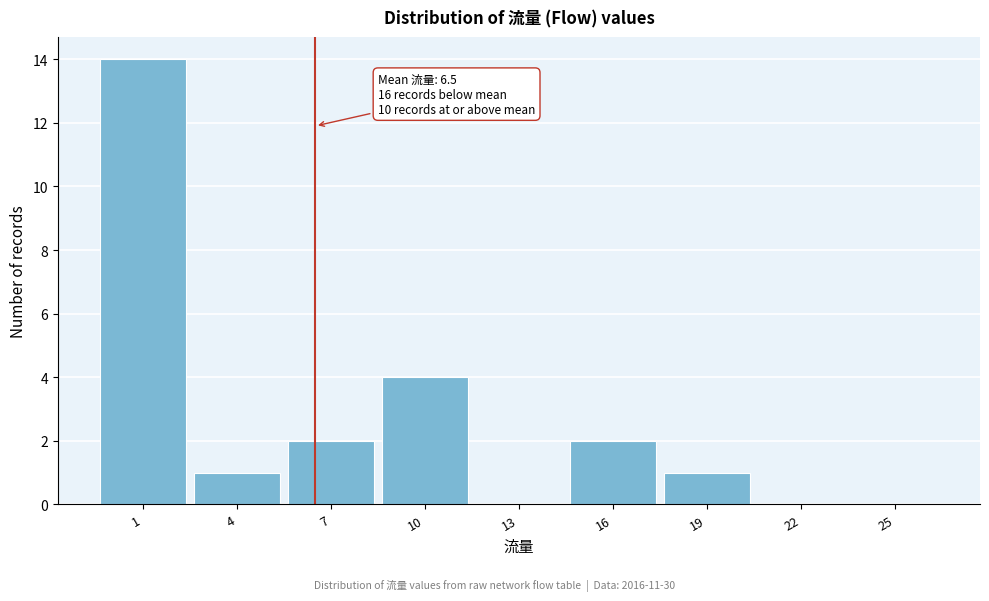

Which range on the x-axis has the tallest bar?

-0.5 to 2.5